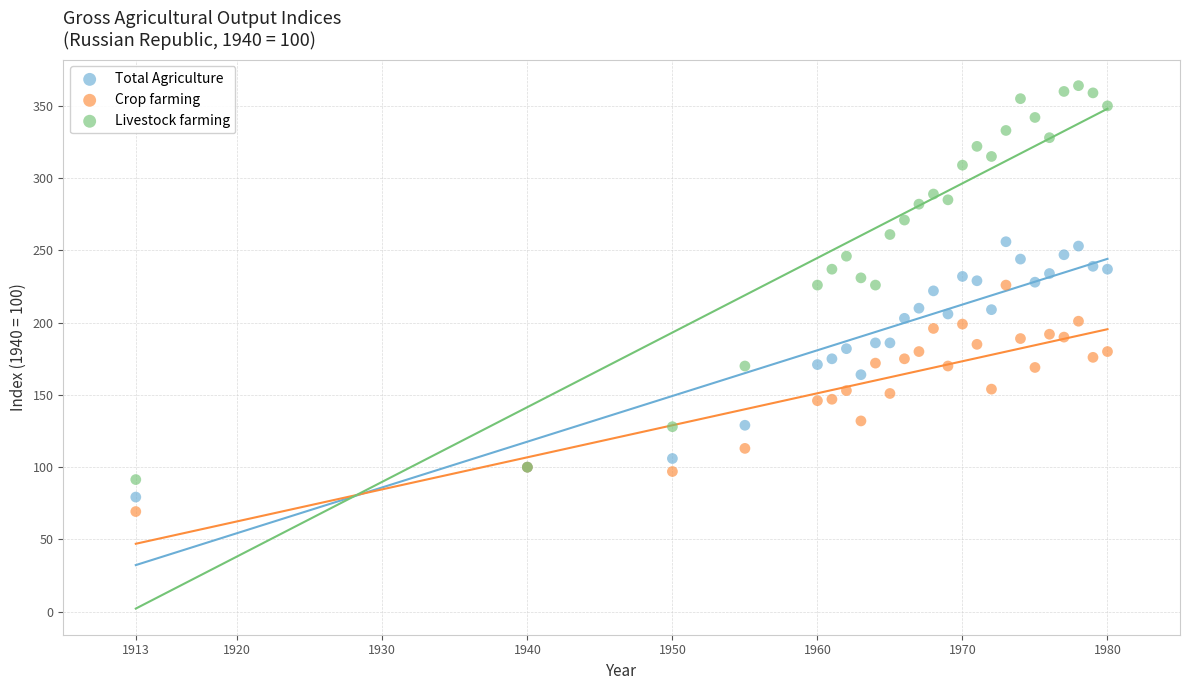

Which series has the widest spread of Y values?

Livestock farming